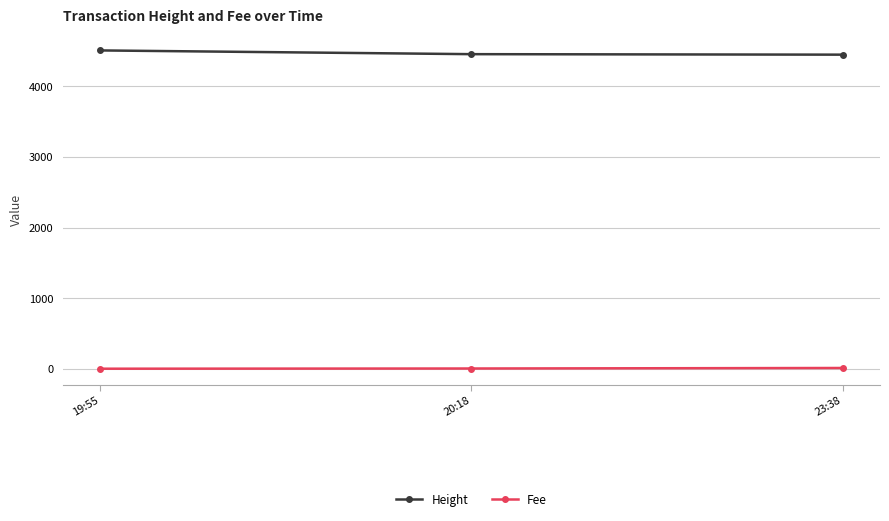

Where is Fee nearest to the value 5?

20:18